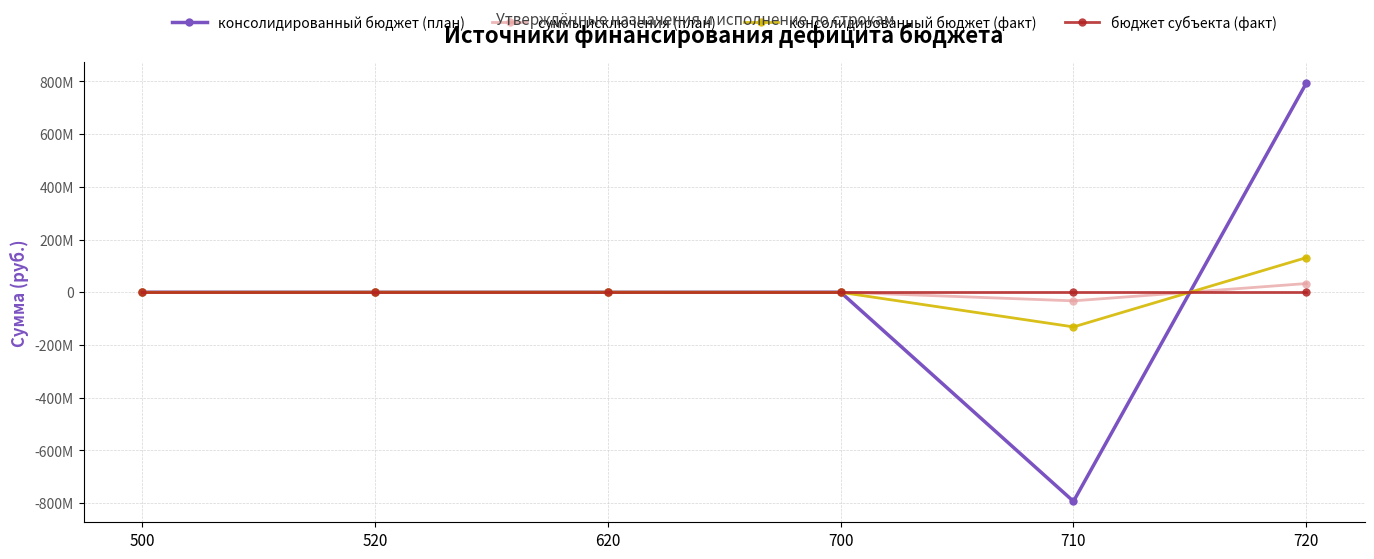

Does the chart have visible grid lines?

Yes